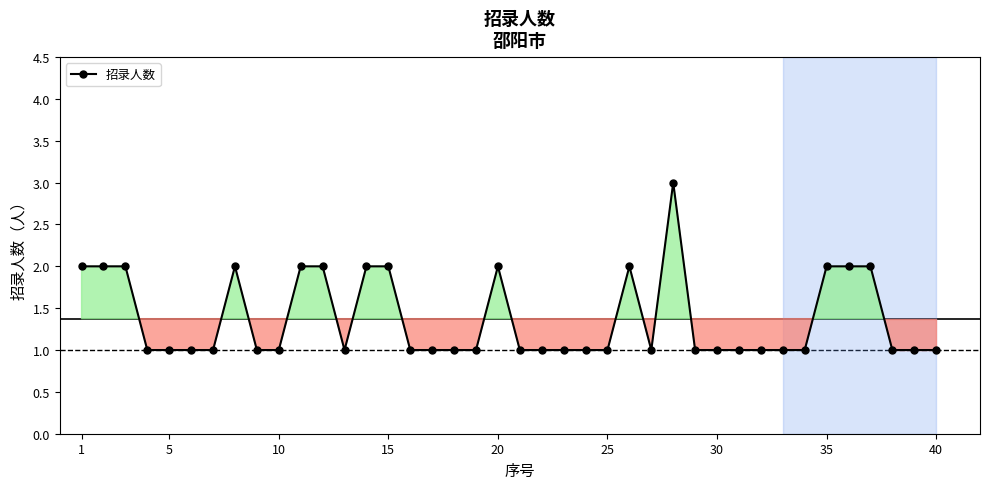

What is the value of the 1st point from the left?

2